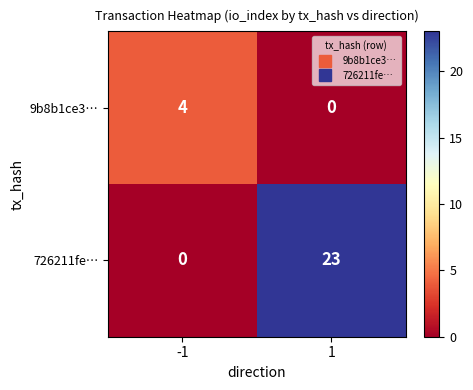

Rank the series by their average value, from highest to lowest.

726211fe…, 9b8b1ce3…